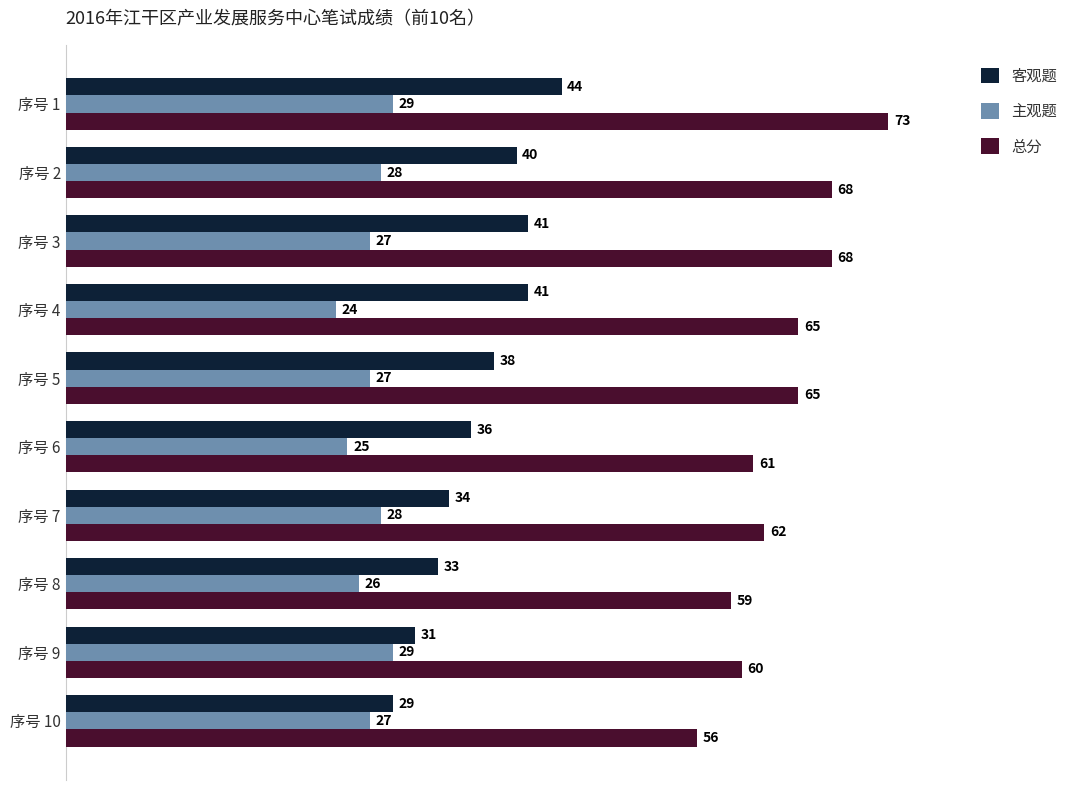

What is the minimum value shown in the chart?

24